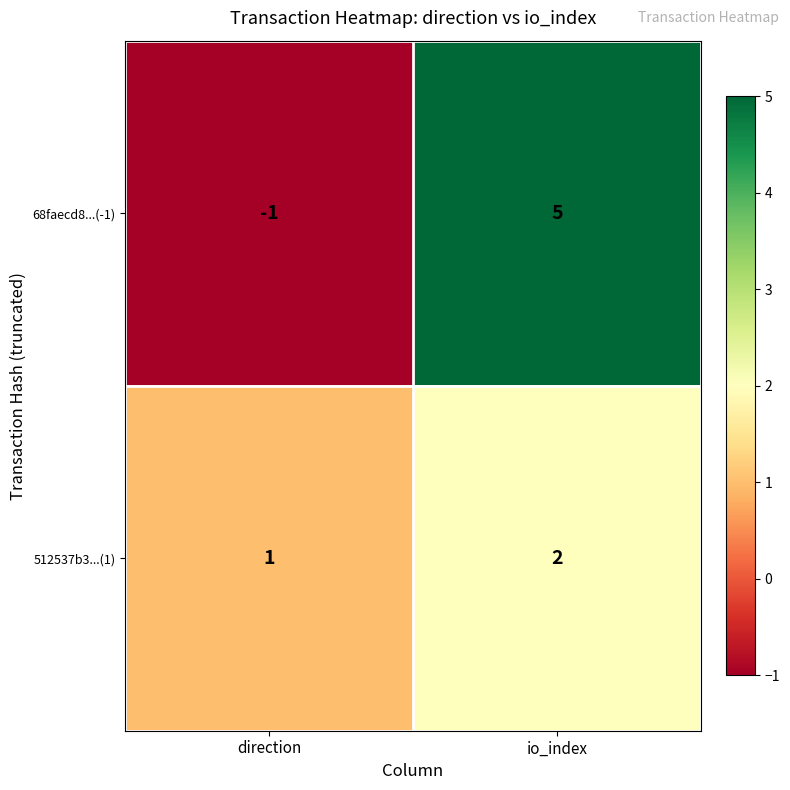

True or false: 68faecd8...(-1) has a value of -1 at direction.

True